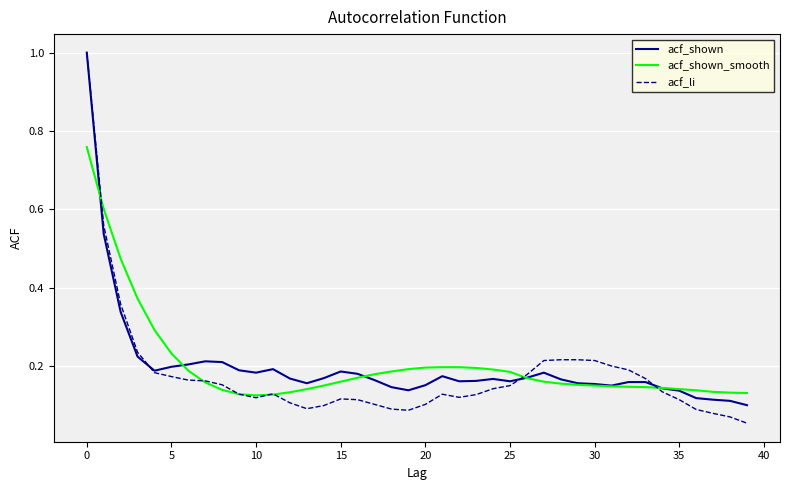

Which series has the widest spread of values?

acf_li